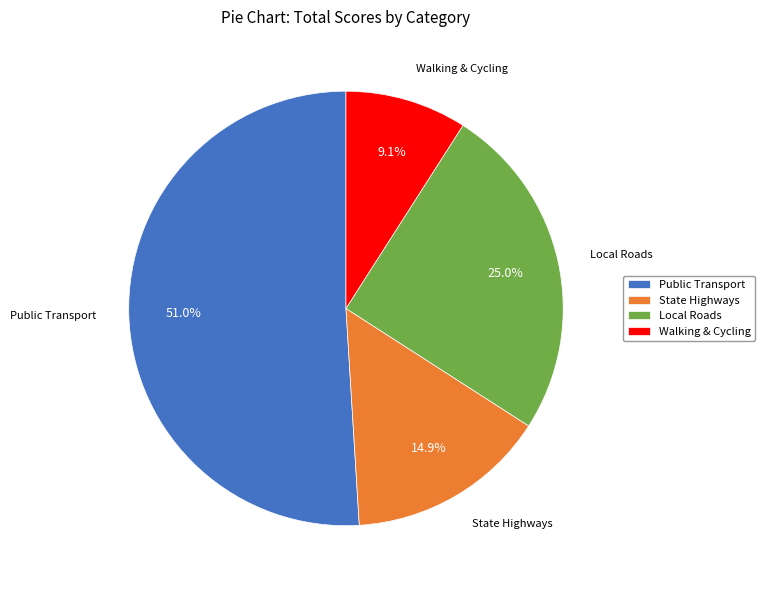

How many slices are in this pie chart?

4